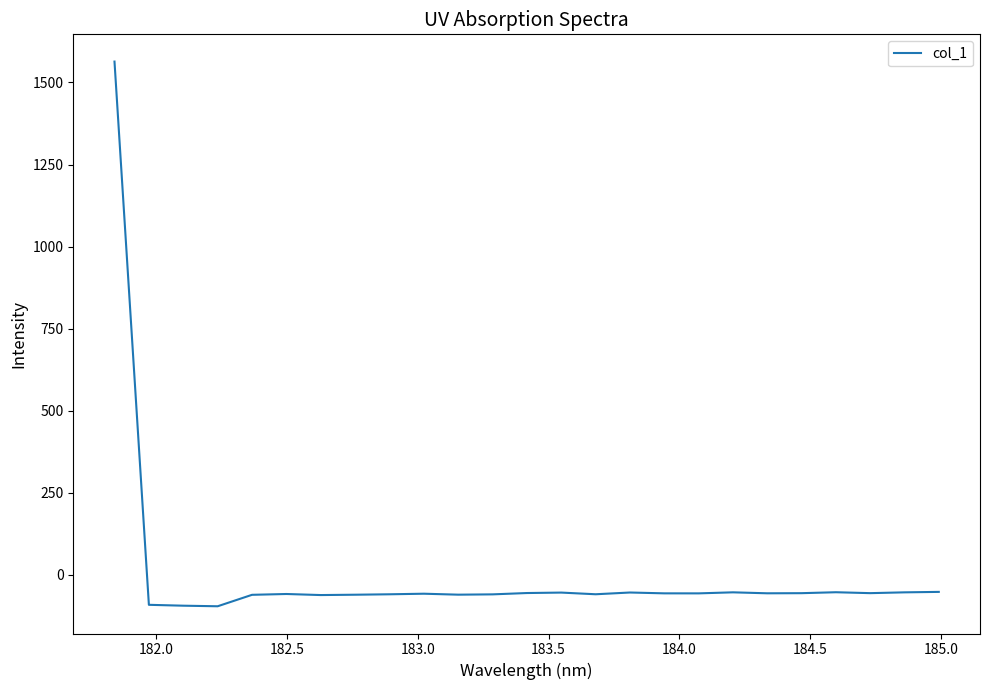

Is this an area chart (filled region under the line)?

No